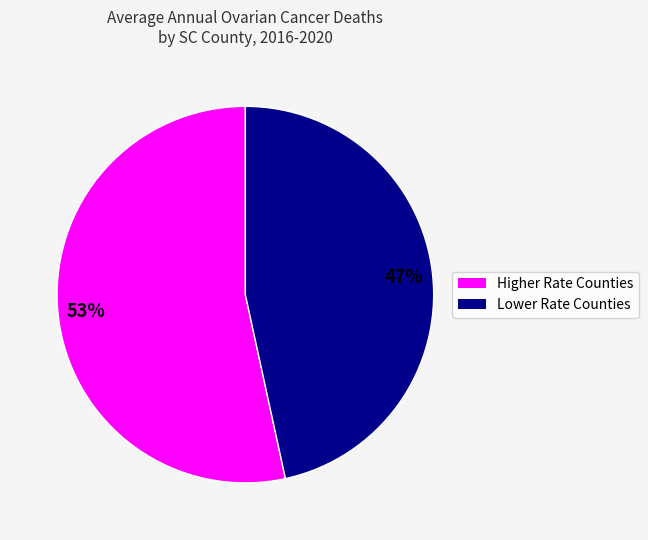

Is there a majority slice in this chart?

Yes